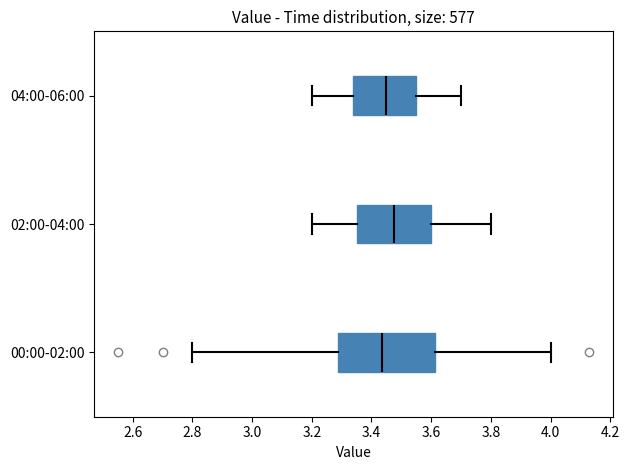

Reading bottom to top, transcribe this box plot: for each box, give where its median line is, the range the box spans, and where its two whiskers end, as read against the x-axis. The values are not printed on the chart, so give them approximately, as read against the axis.

00:00-02:00: median 3.44, box 3.28 to 3.62, whiskers 2.80 to 4.00
02:00-04:00: median 3.48, box 3.36 to 3.60, whiskers 3.20 to 3.80
04:00-06:00: median 3.46, box 3.34 to 3.56, whiskers 3.20 to 3.70